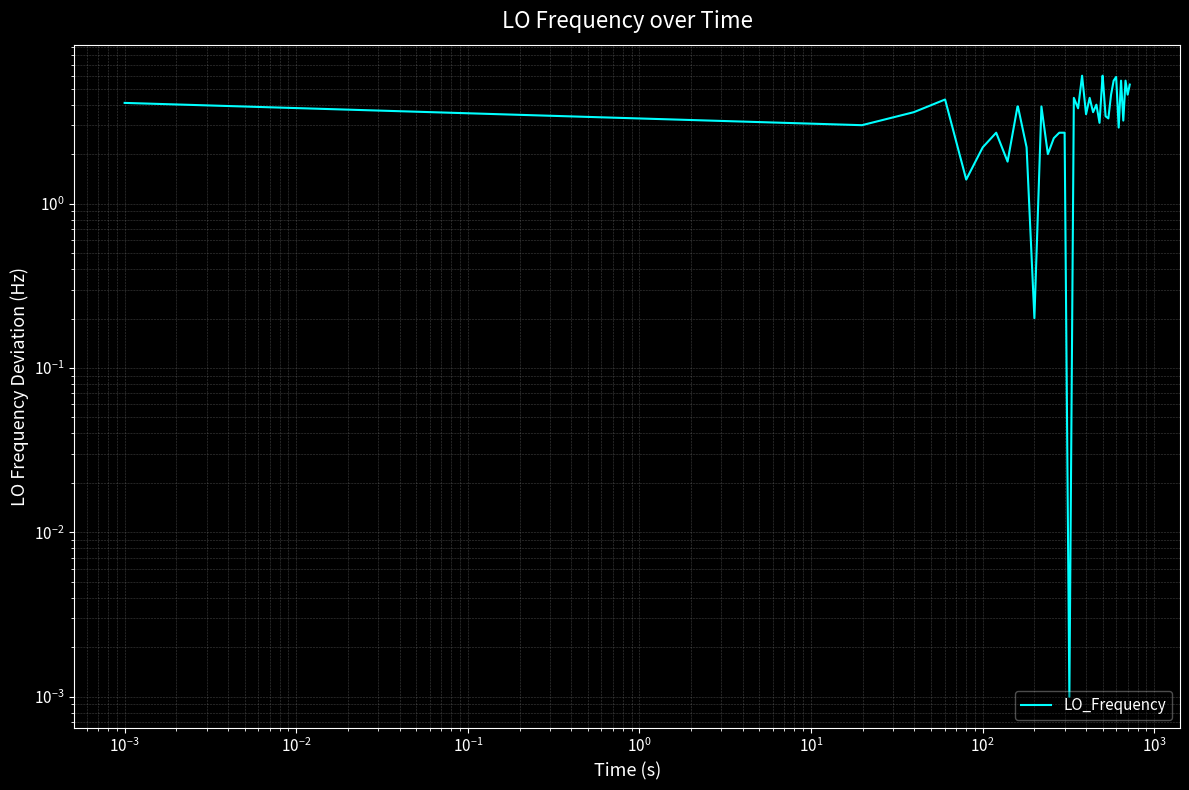

What is the maximum value shown in the chart?

6.0